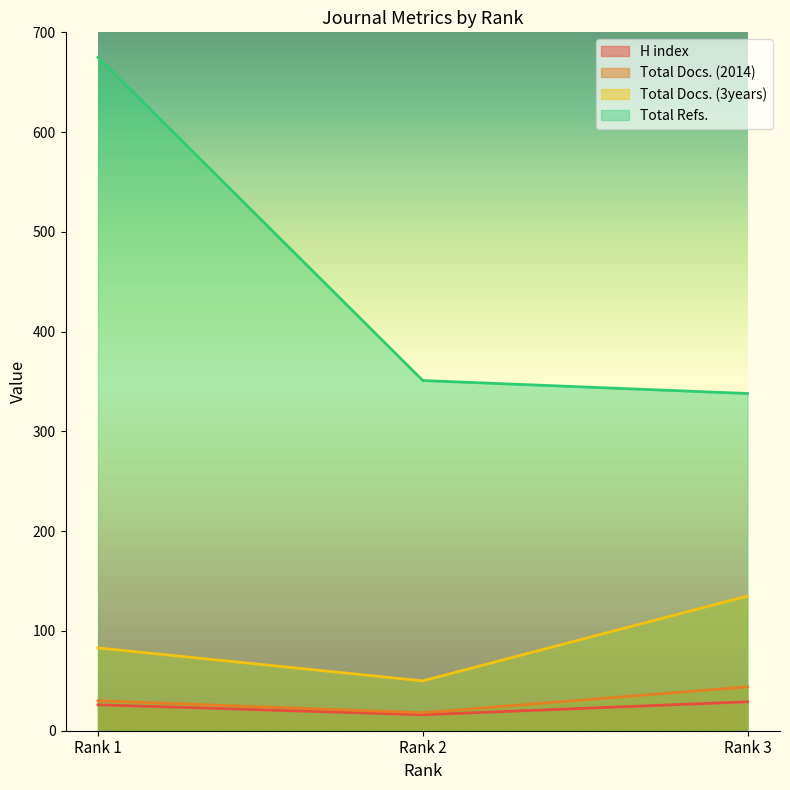

Between Rank 1 and Rank 3, which series saw the biggest shift?

Total Refs.